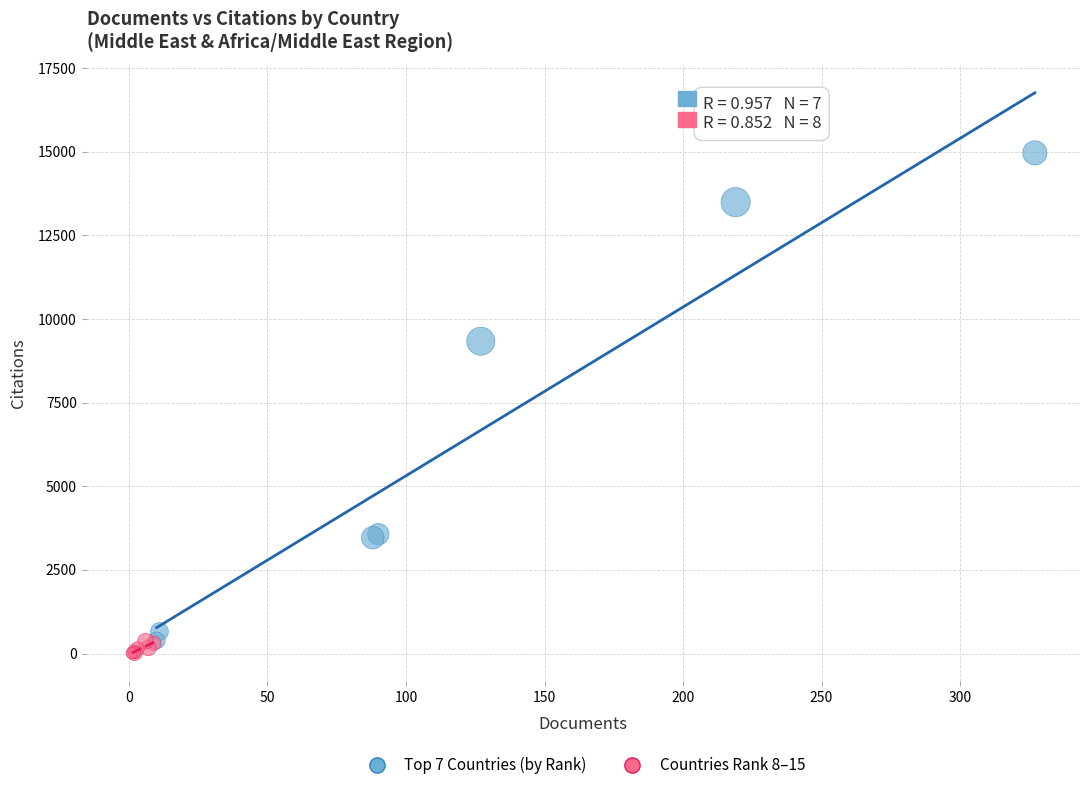

Which series has the largest Y range (max minus min)?

Top 7 Countries (by Rank)